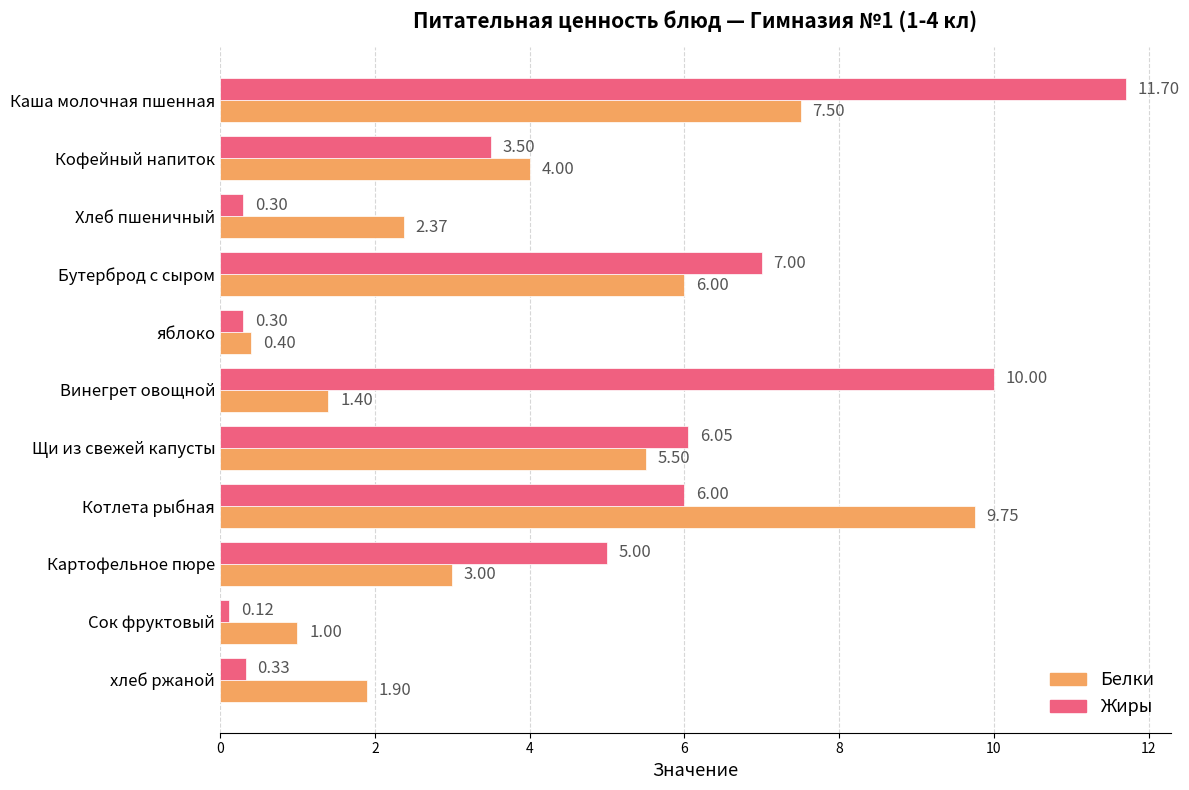

At which label does Белки reach its peak?

Котлета рыбная